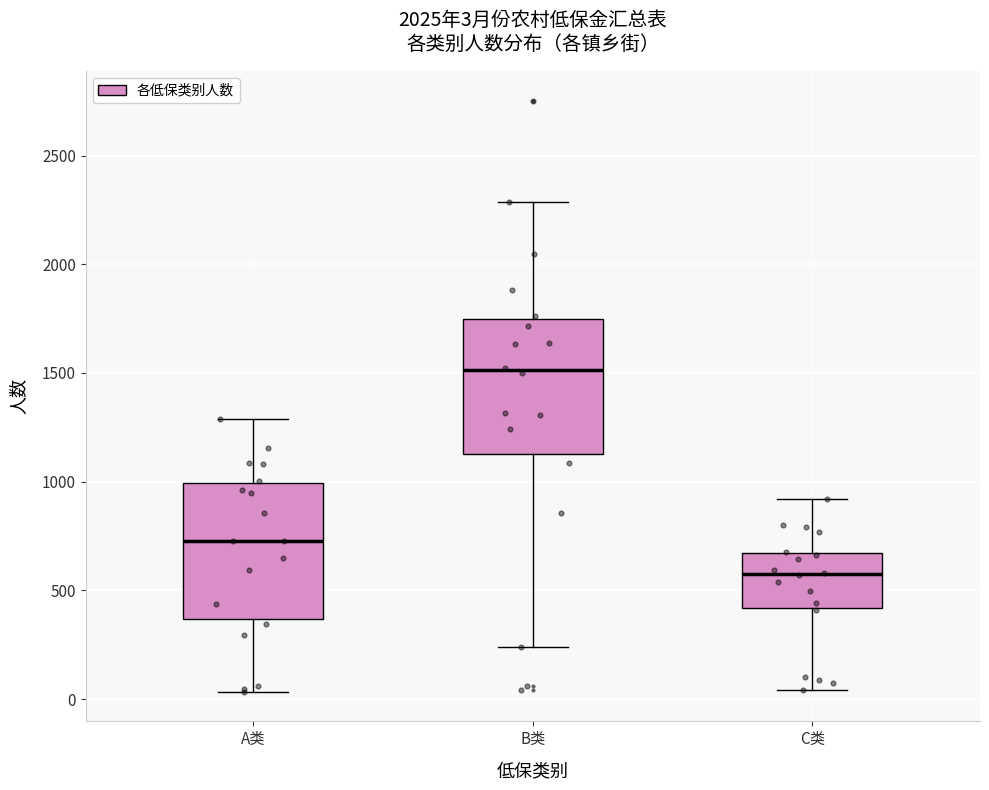

Which box has the lowest median line?

C类